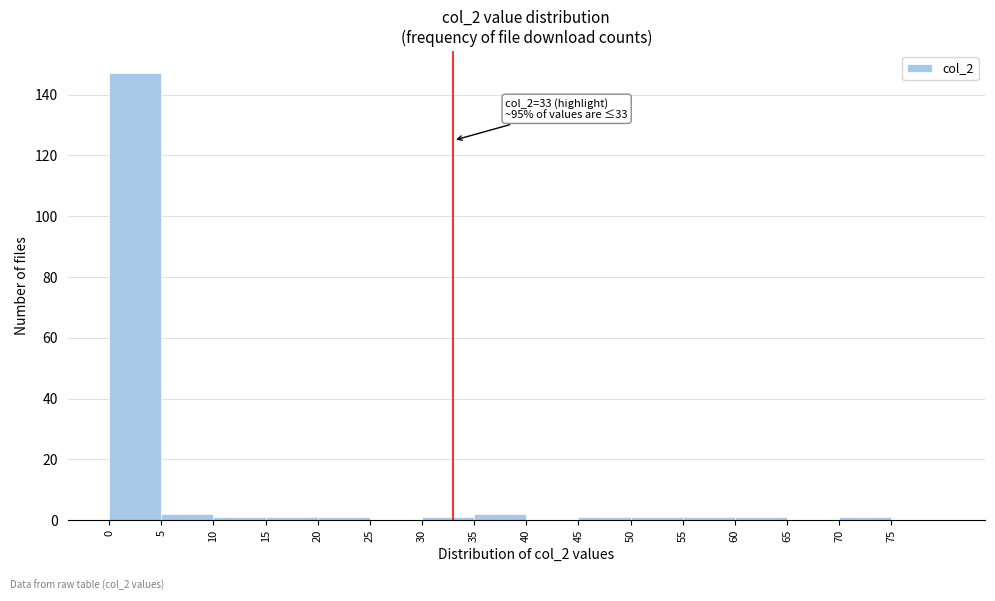

Over which range of the x-axis is the bar tallest?

0 to 5